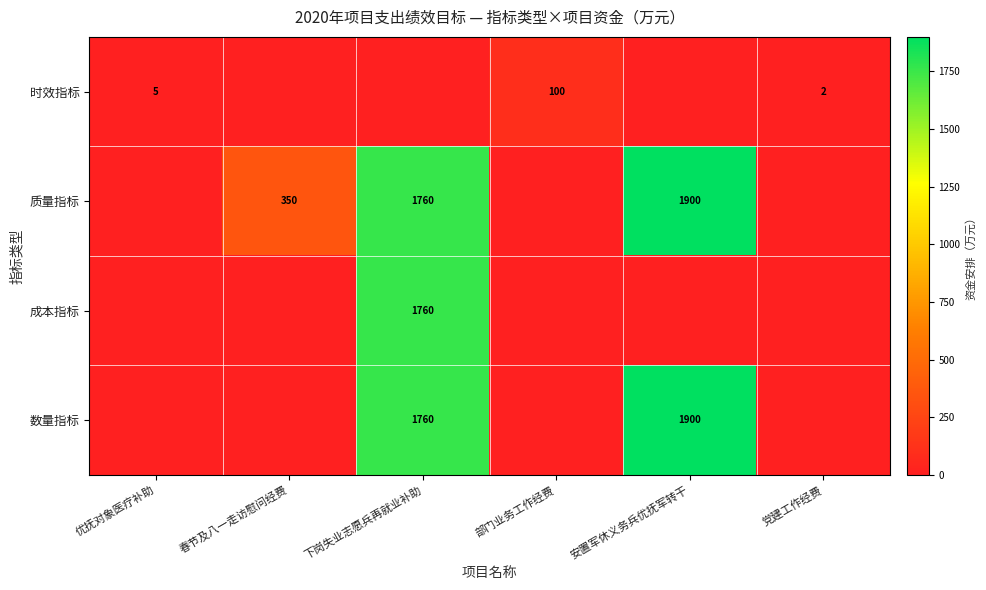

The value of 数量指标 at 安置军休义务兵优抚军转干 is 1900. True or false?

True